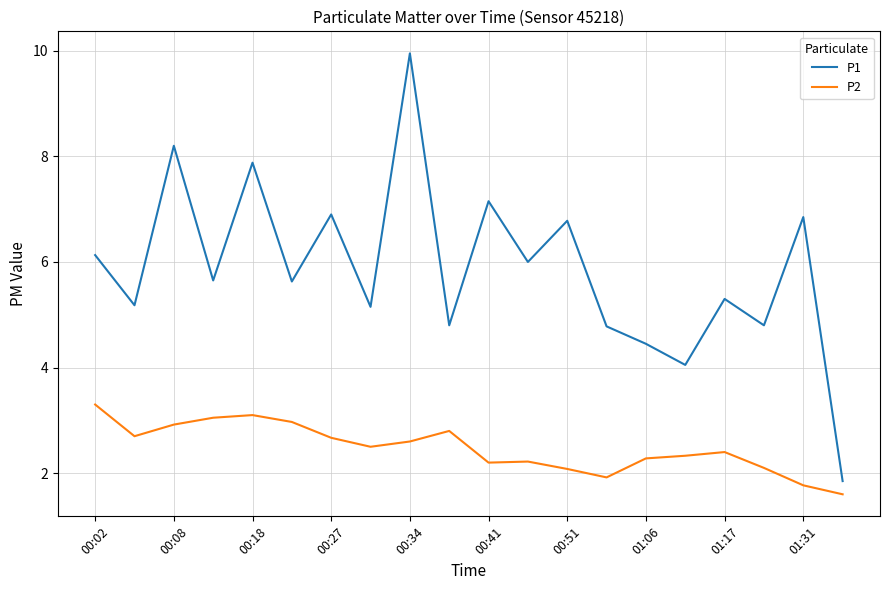

What is the smallest value displayed?

1.6